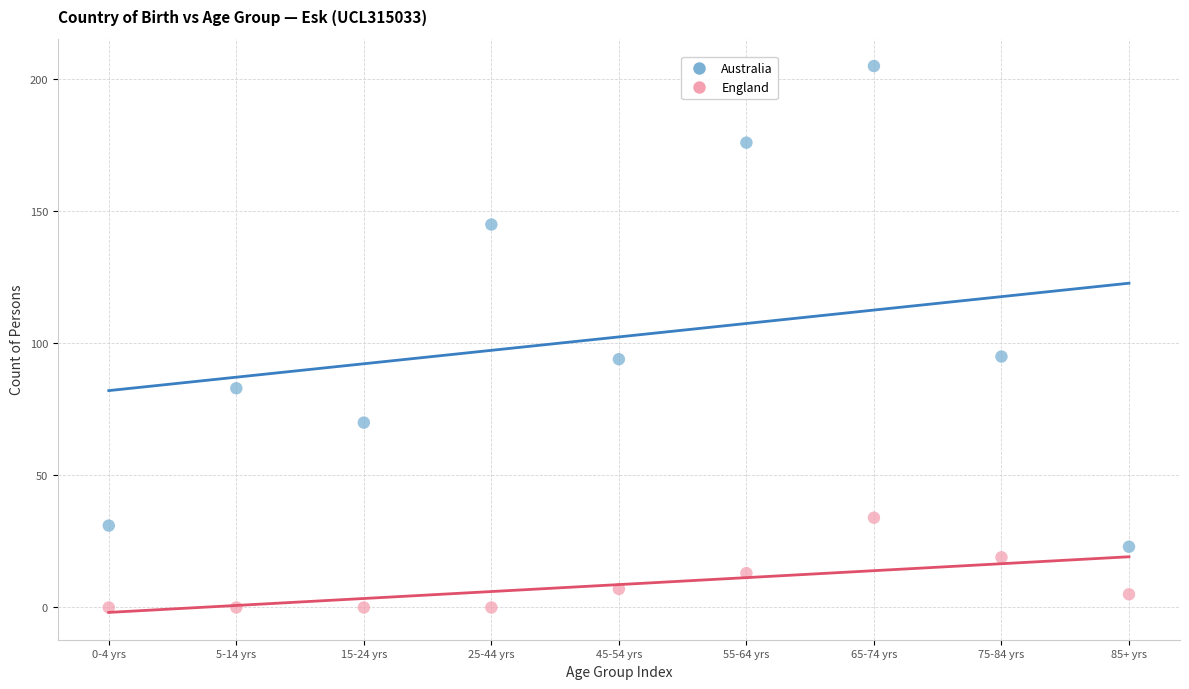

Across all data points, what is the range of Y values (max minus min)?

205